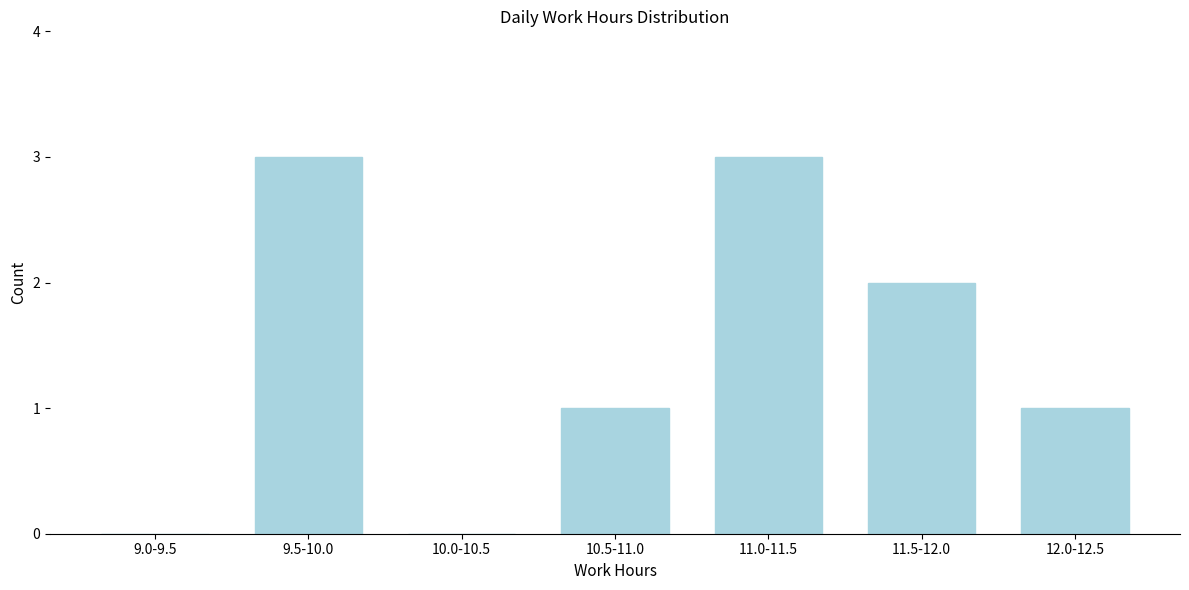

Reading left to right, what are all the values shown in this chart?

9.0-9.5=0	9.5-10.0=3	10.0-10.5=0	10.5-11.0=1	11.0-11.5=3	11.5-12.0=2	12.0-12.5=1